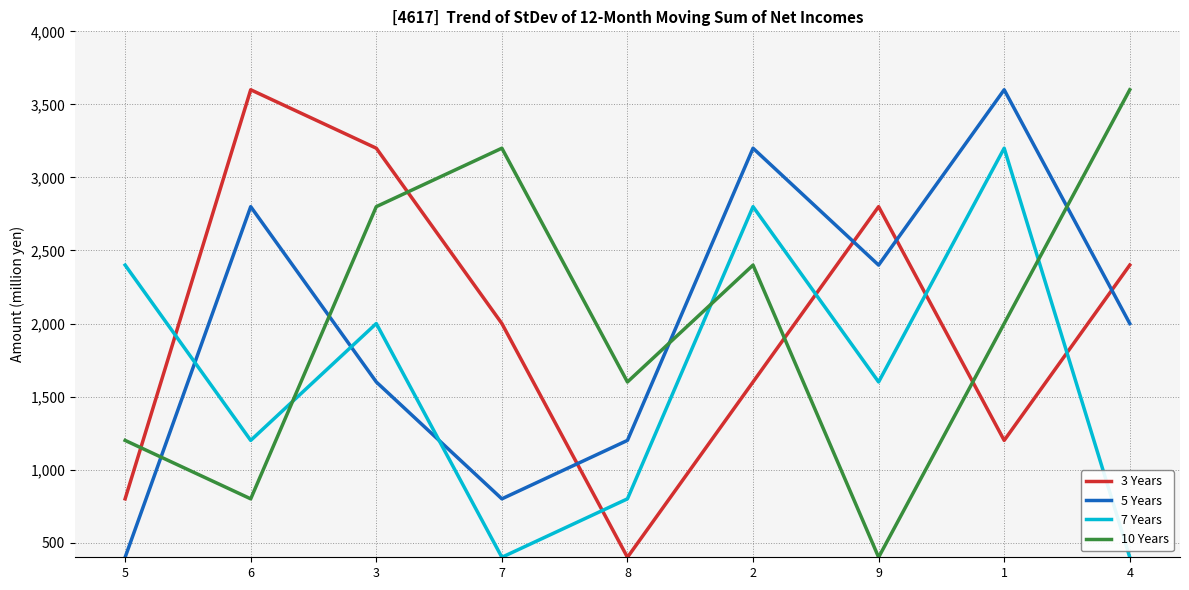

Reading left to right, extract all data points from this chart.

3 Years: 5=800	6=3600	3=3200	7=2000	8=400	2=1600	9=2800	1=1200	4=2400
5 Years: 5=400	6=2800	3=1600	7=800	8=1200	2=3200	9=2400	1=3600	4=2000
7 Years: 5=2400	6=1200	3=2000	7=400	8=800	2=2800	9=1600	1=3200	4=400
10 Years: 5=1200	6=800	3=2800	7=3200	8=1600	2=2400	9=400	1=2000	4=3600